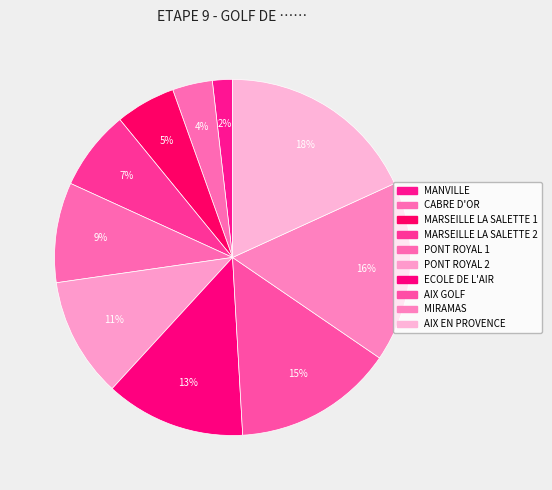

How many slices are in this pie chart?

10